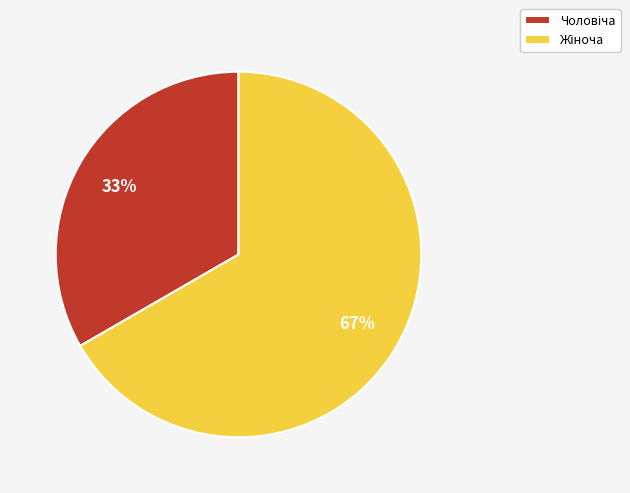

Is there any slice that represents more than half of the pie?

Yes